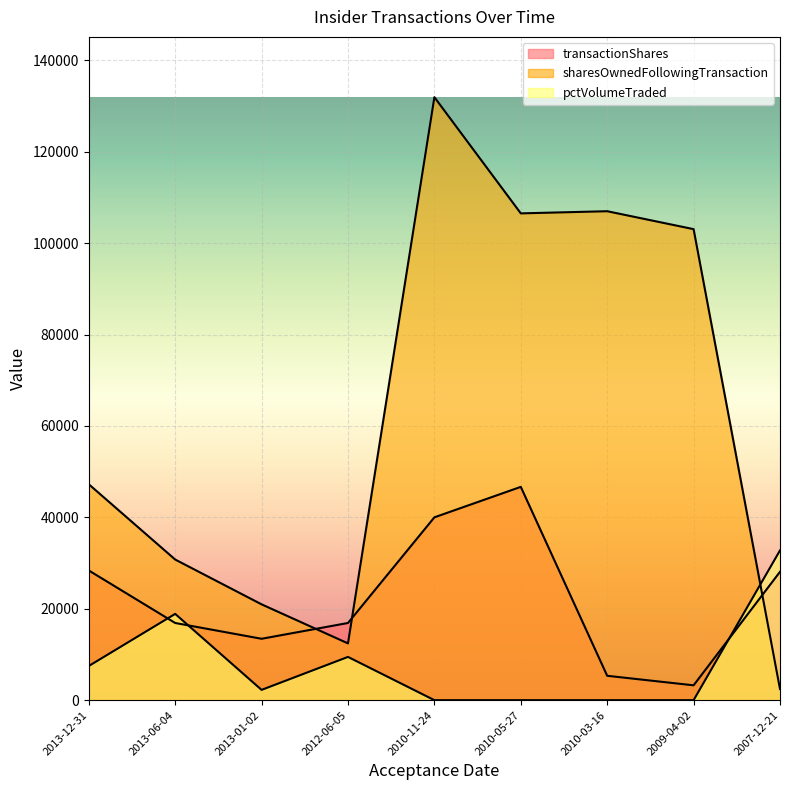

What is the label of the 8th point from the left?

2009-04-02